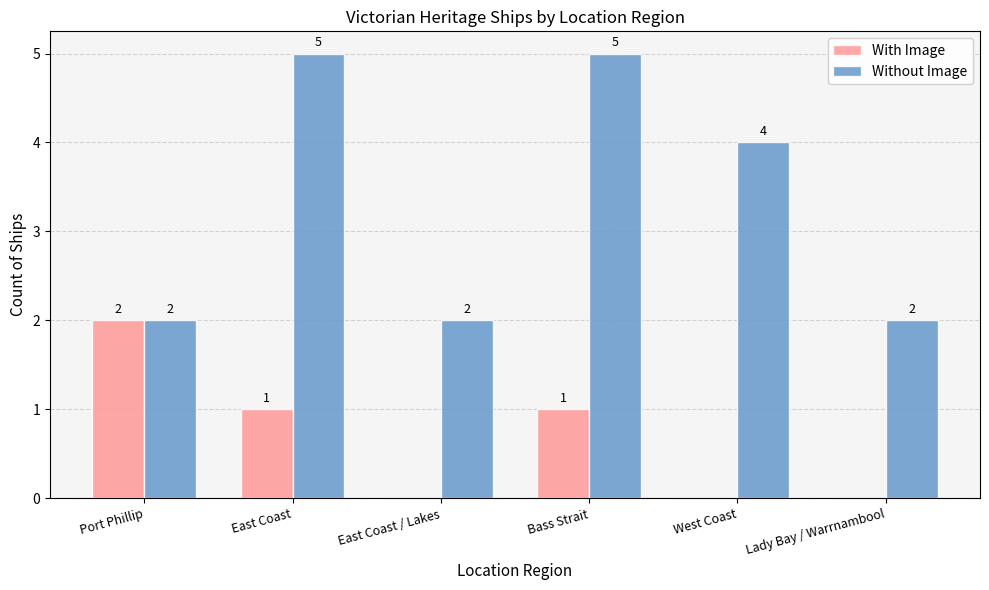

What are all the series names shown in the legend?

With Image, Without Image